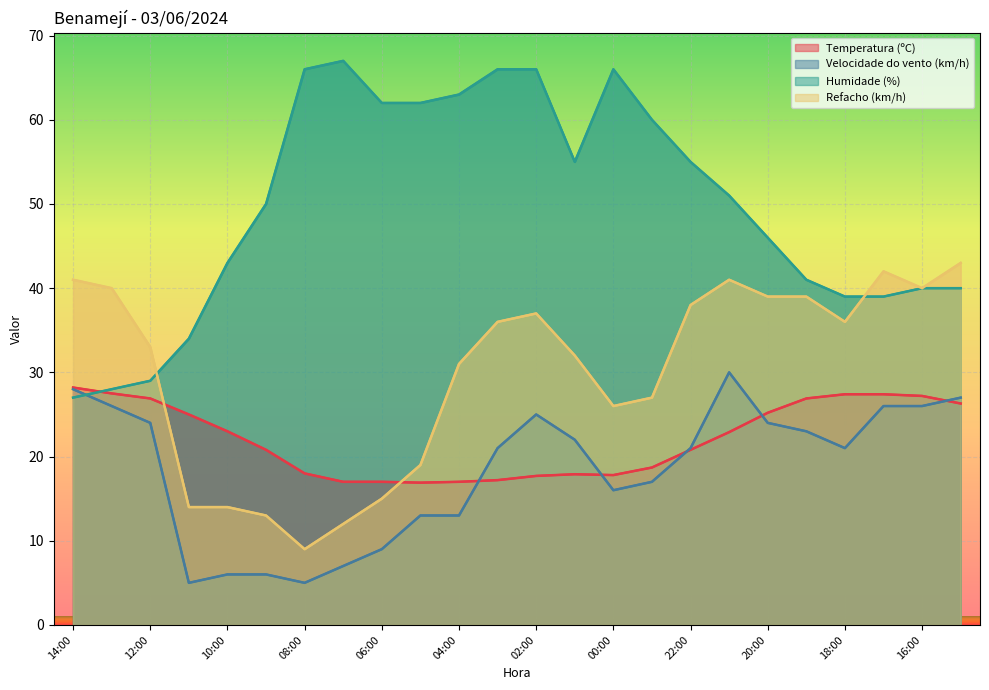

Which series ends up on top after the final intersection of Temperatura (ºC) and Humidade (%)?

Humidade (%)